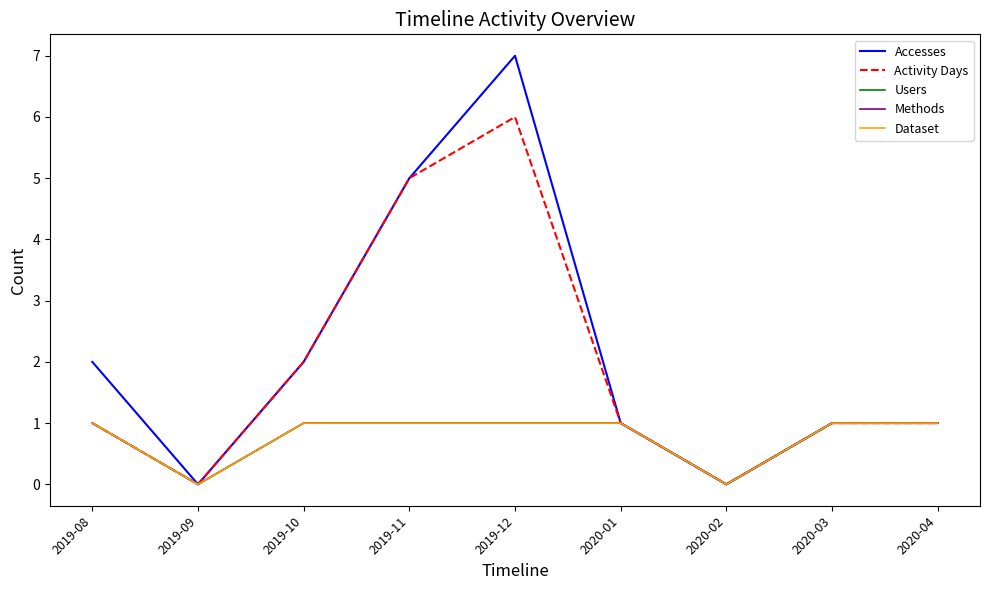

The Dataset series shows 0 at 2020-02. True or false?

True